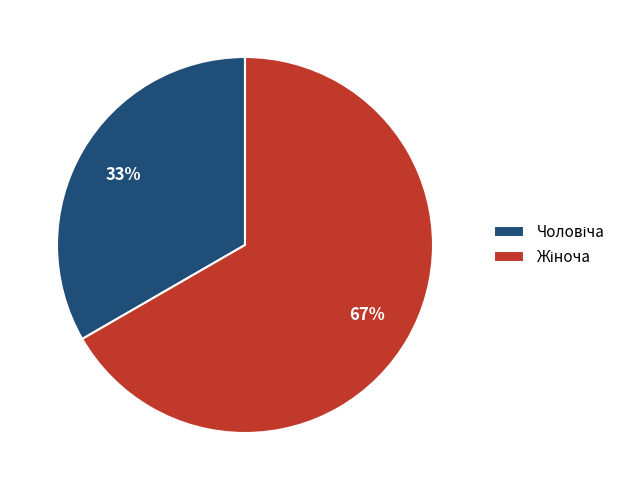

Is there any slice that represents more than half of the pie?

Yes